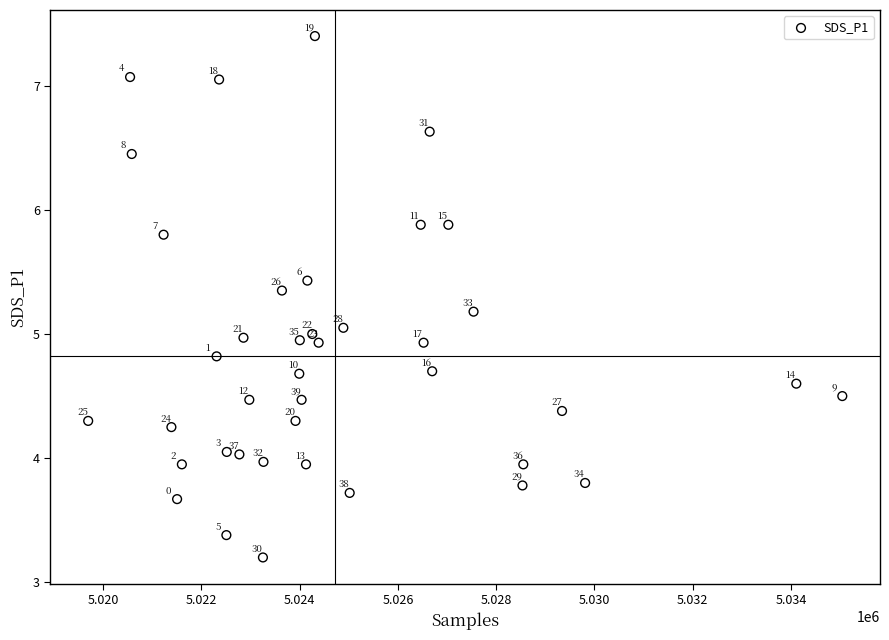

What is the range of X values (max minus min)?

15350.0